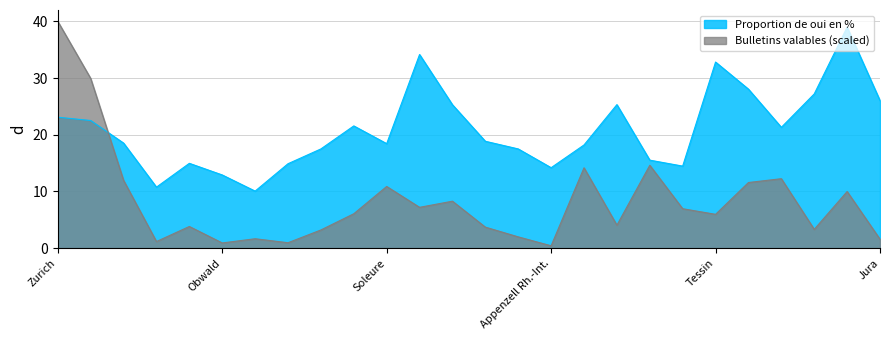

Rank the series by their average value, from lowest to highest.

Bulletins valables (scaled), Proportion de oui en %